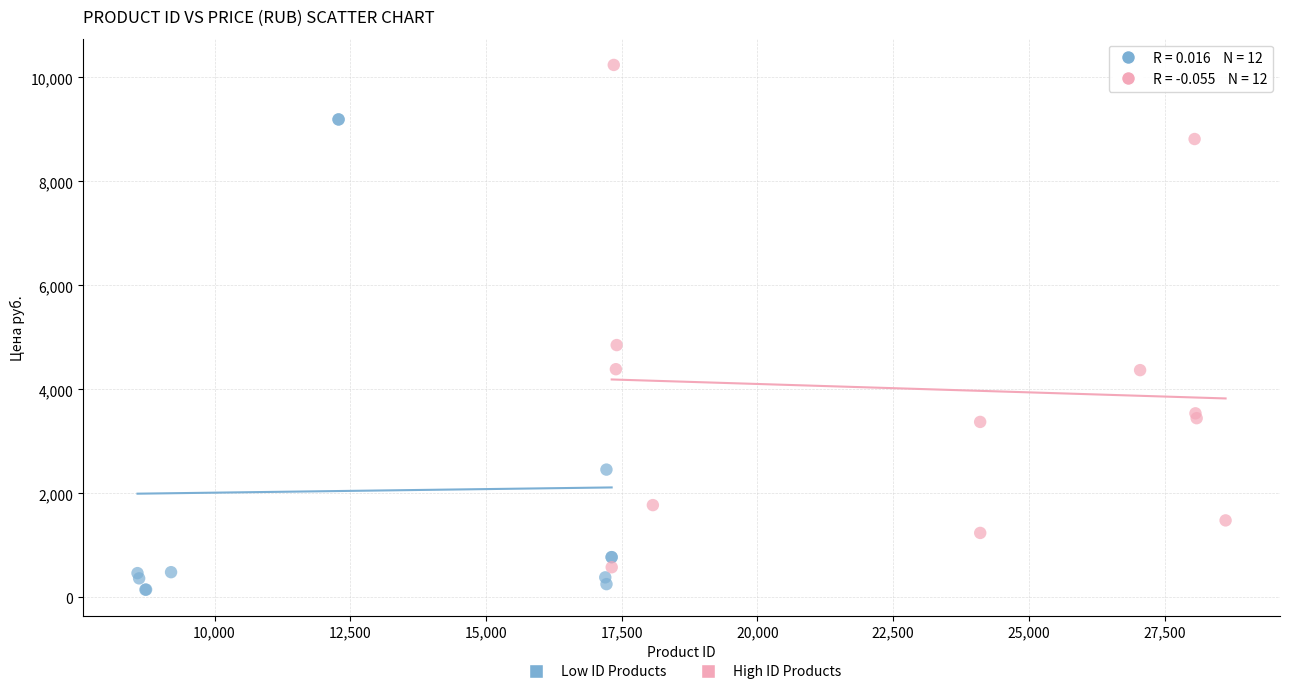

Which series reaches the maximum Y coordinate?

High ID Products